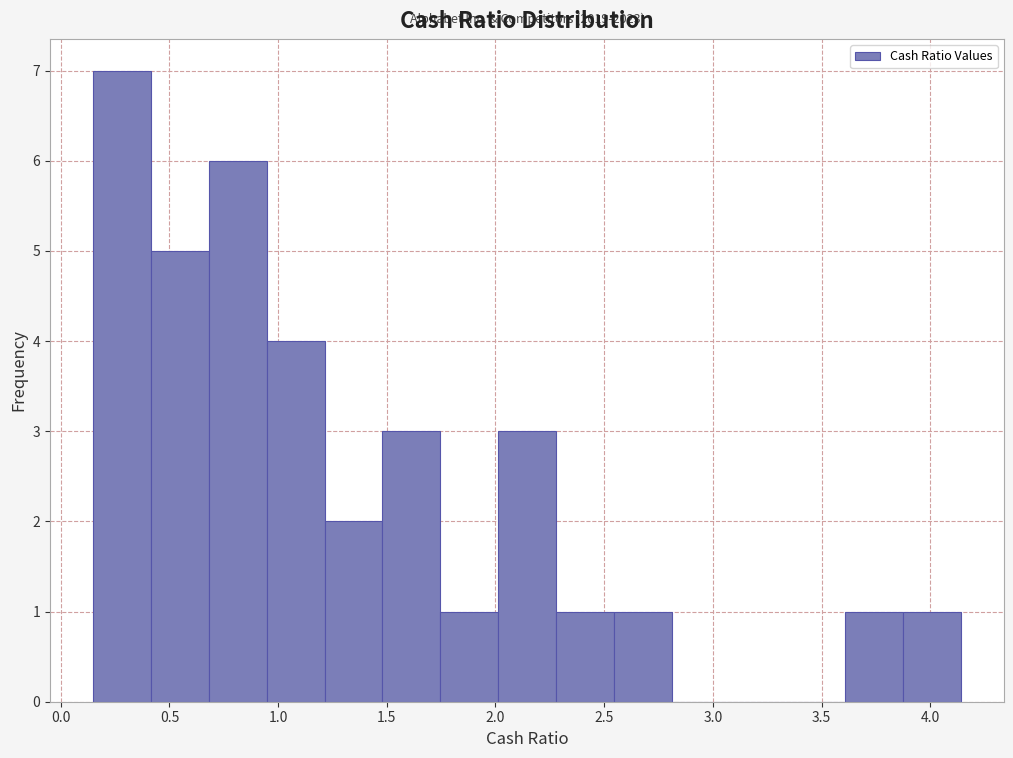

Over which range of the x-axis is the bar tallest?

0.15 to 0.40